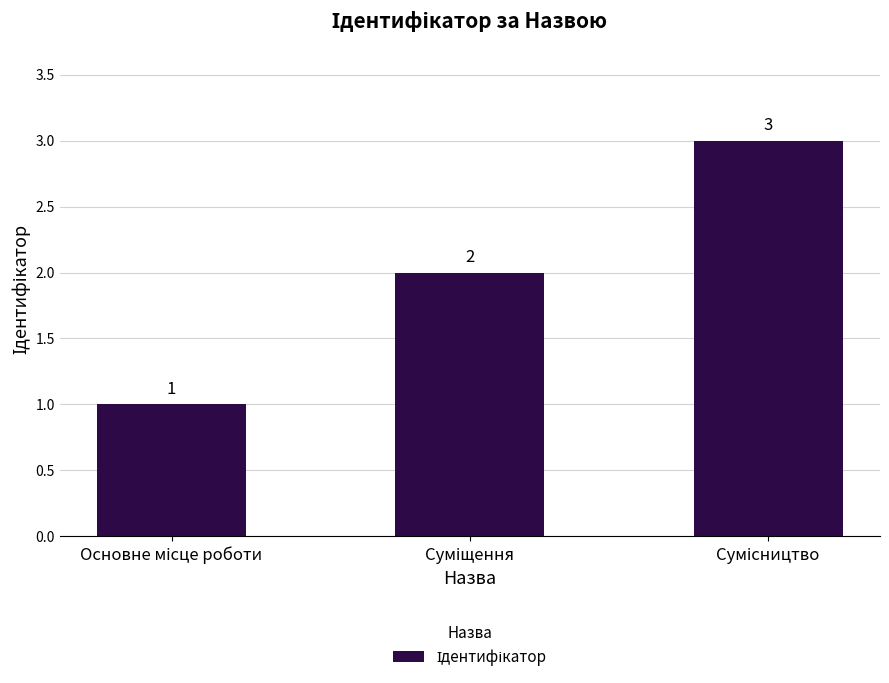

Count the number of data series in this chart.

1